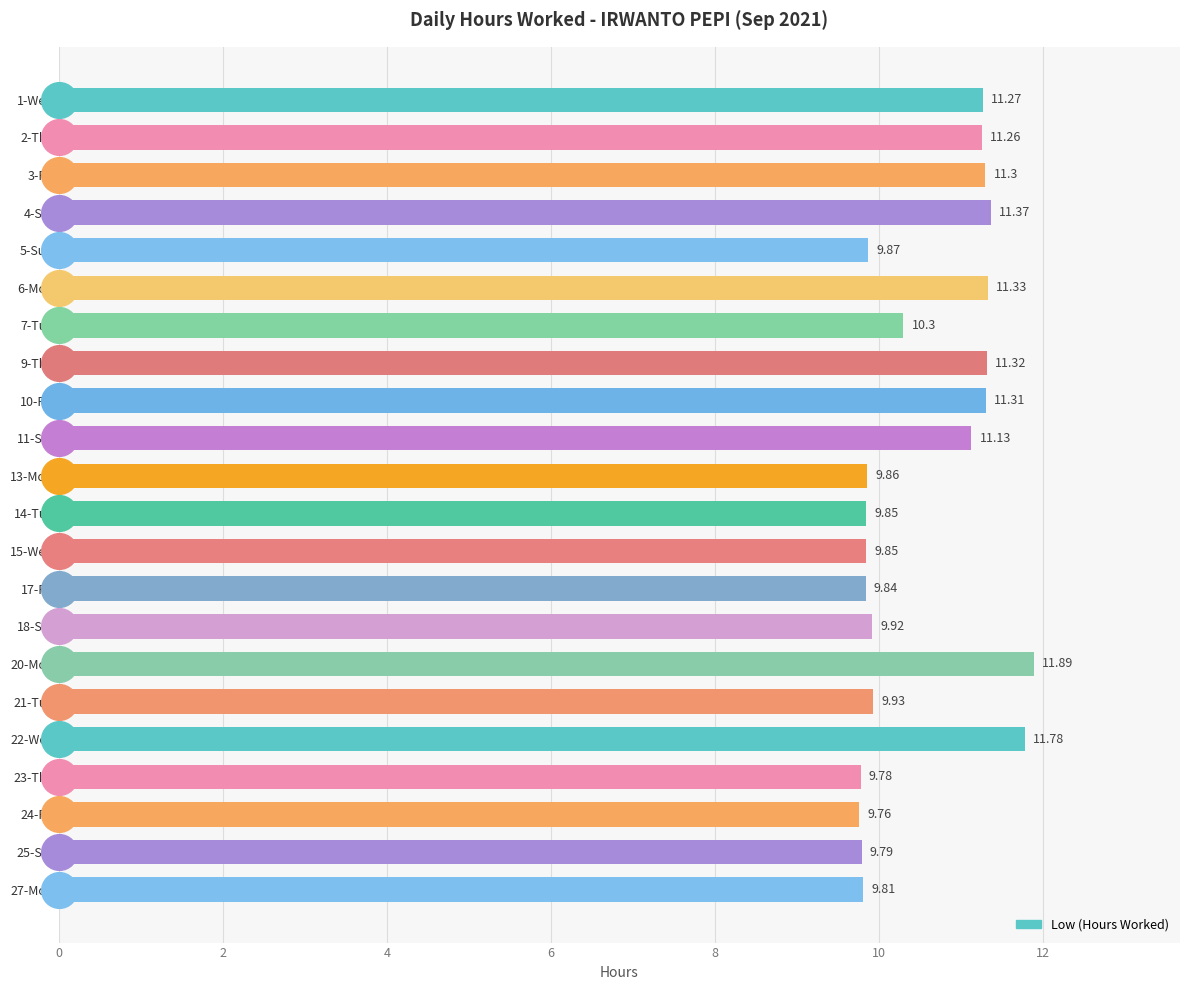

What is the change in value from 9-Thu to 27-Mon?

-1.5